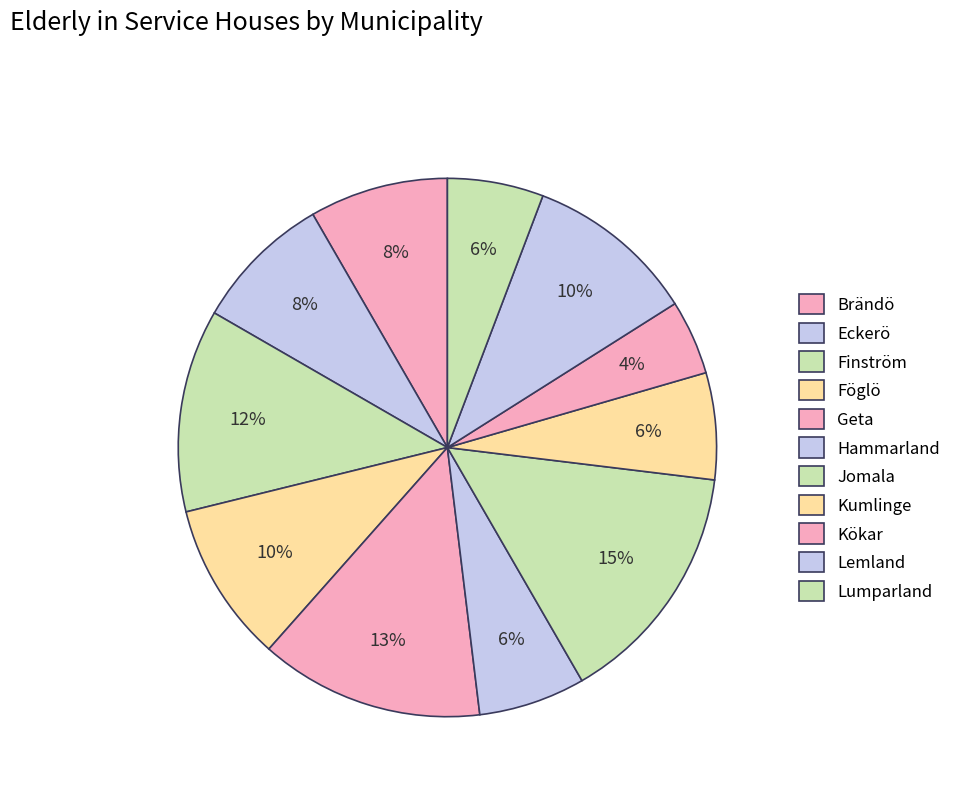

What is the total percentage of Kumlinge and Brändö?

14.7%